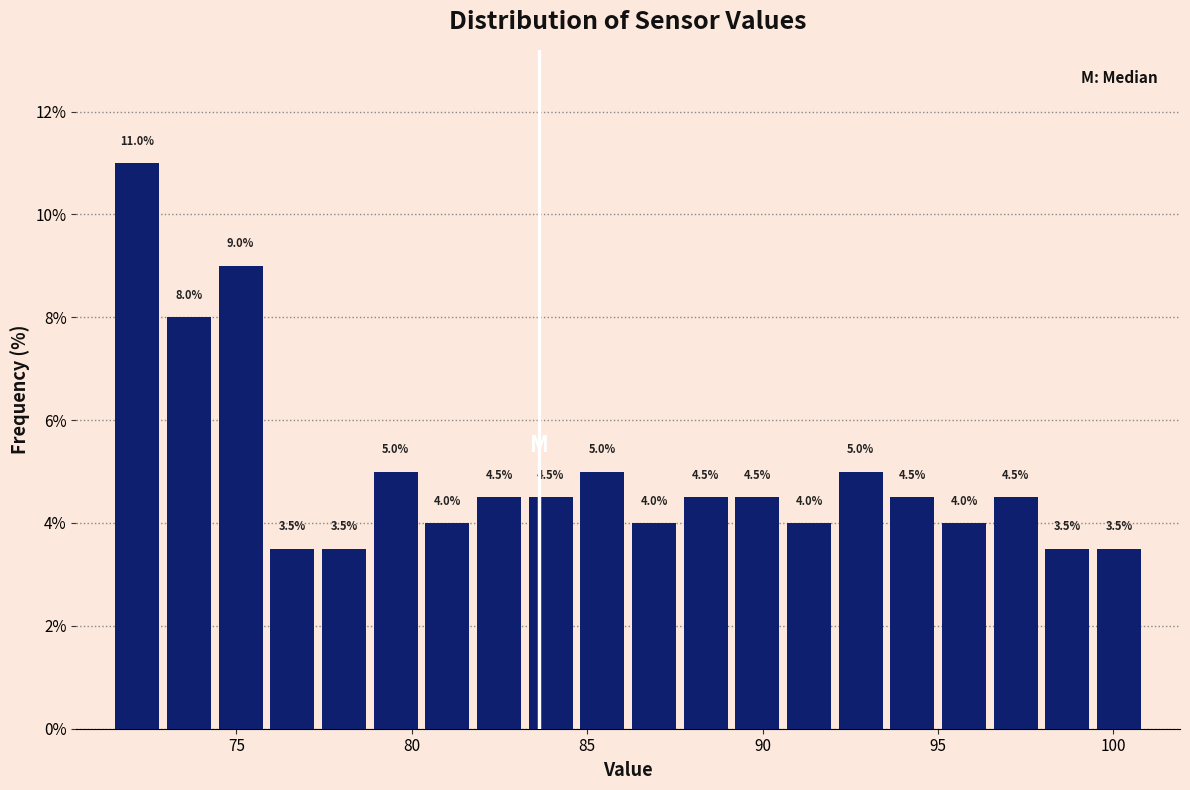

Around what value on the x-axis is the tallest bar? Give the approximate position of its centre, as read against the axis.

72.0